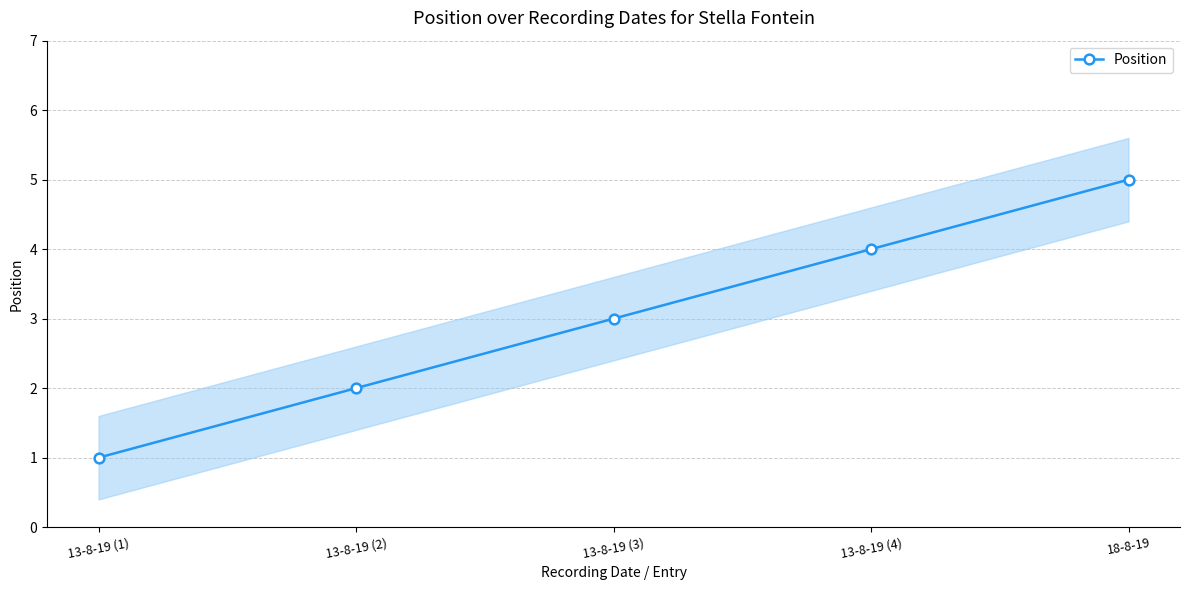

Does the chart have visible grid lines?

Yes